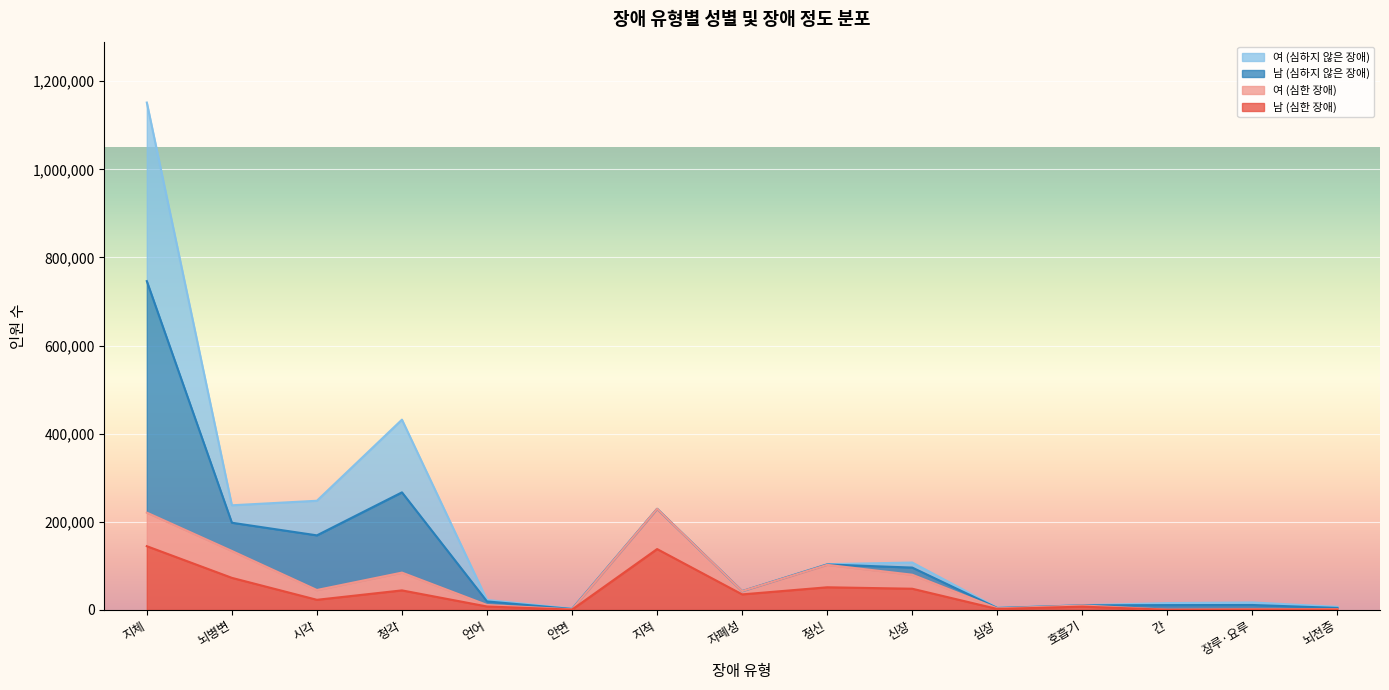

What is the total value across all series at 뇌병변?

237562